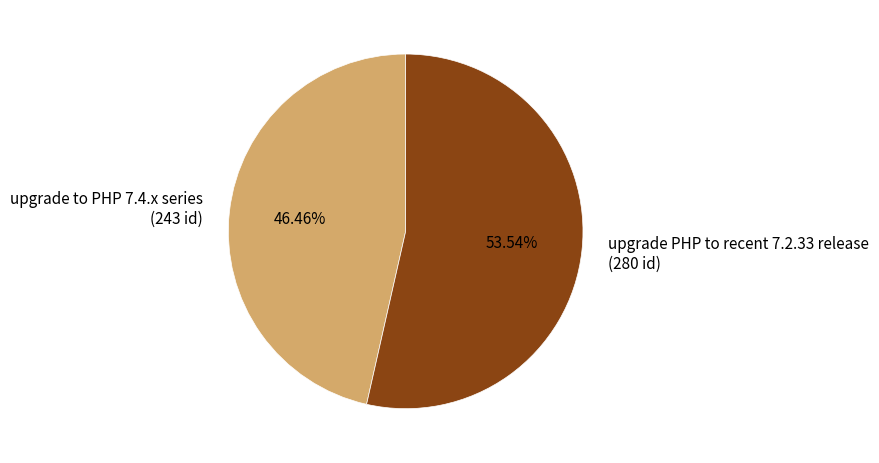

What is the ratio of the value at upgrade to PHP 7.4.x series to the value at upgrade PHP to recent 7.2.33 release?

0.9